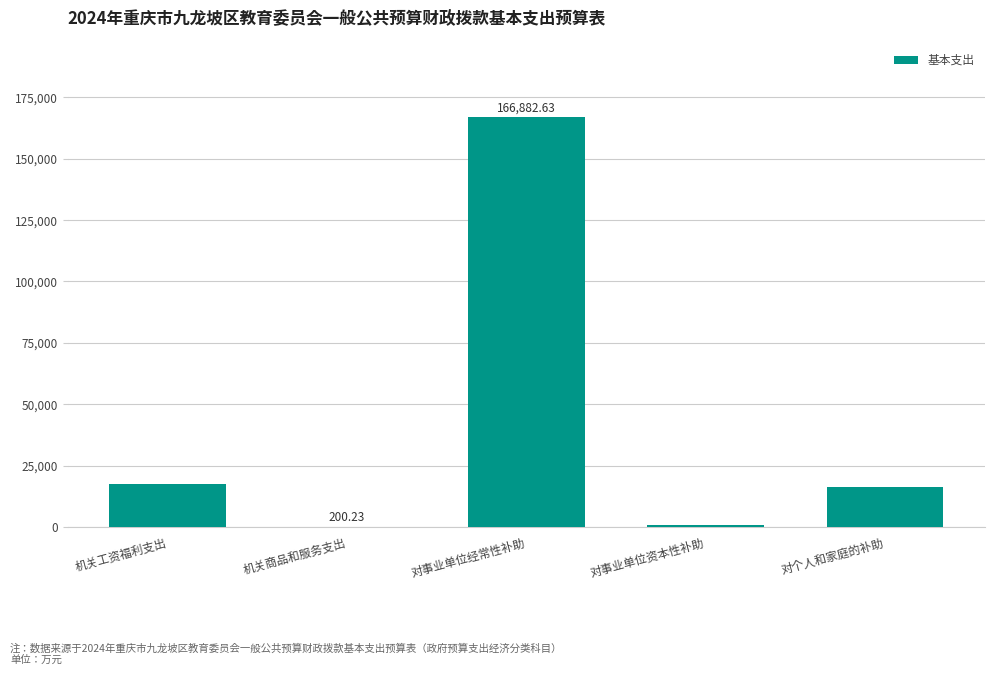

Which category has the highest value across all series?

对事业单位经常性补助